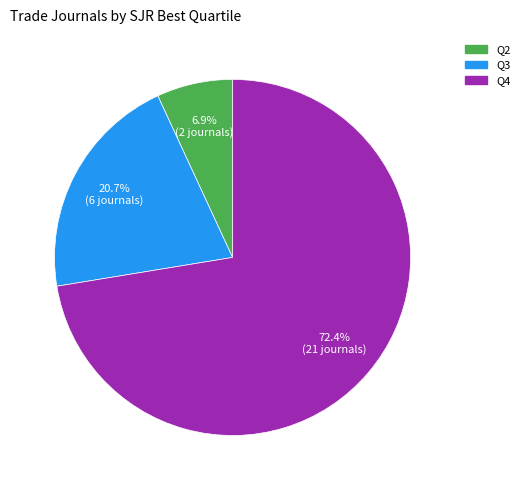

Rank the categories by value from lowest to highest.

Q2, Q3, Q4